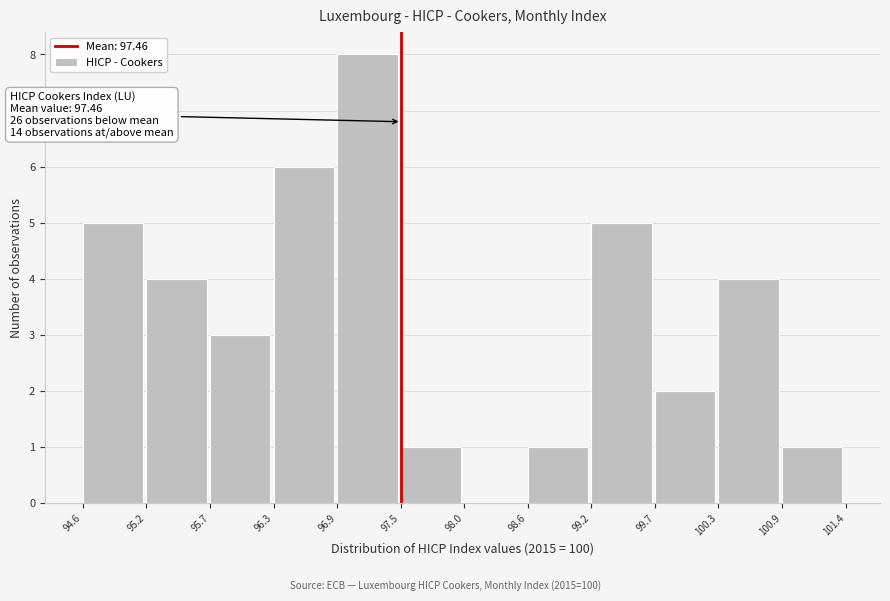

Over which range of the x-axis is the bar tallest?

96.9 to 97.5